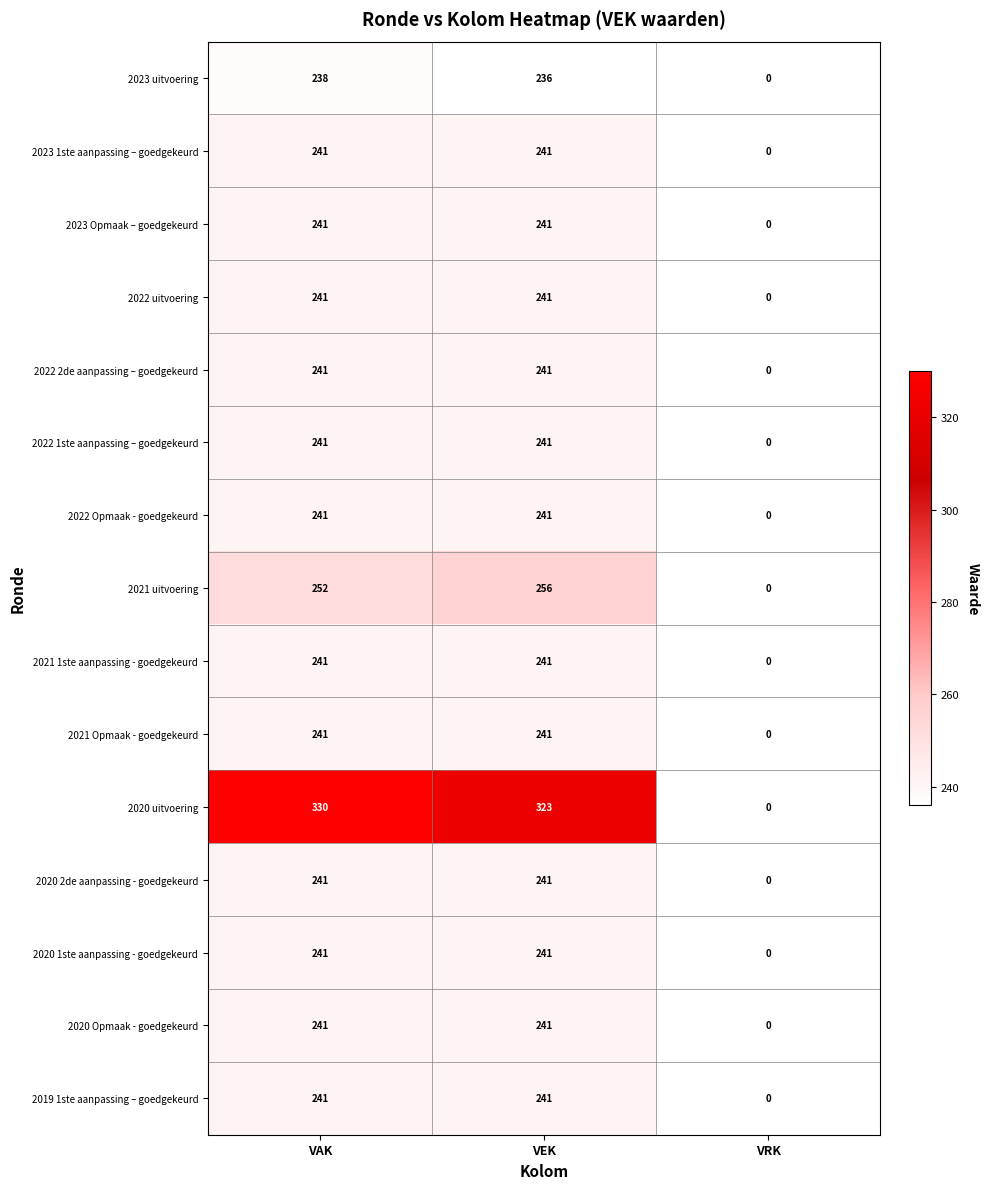

Which series has the widest spread of values?

2020 uitvoering